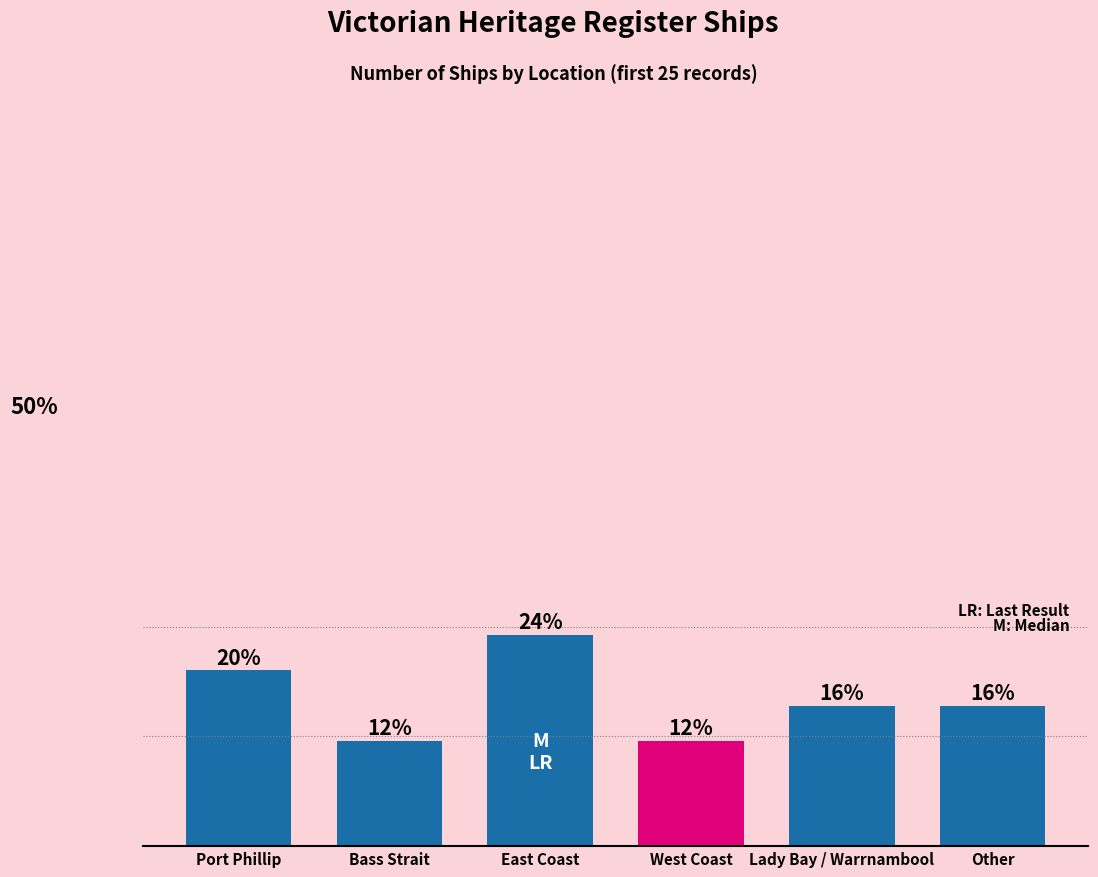

Where is the data nearest to the value 4?

Lady Bay / Warrnambool